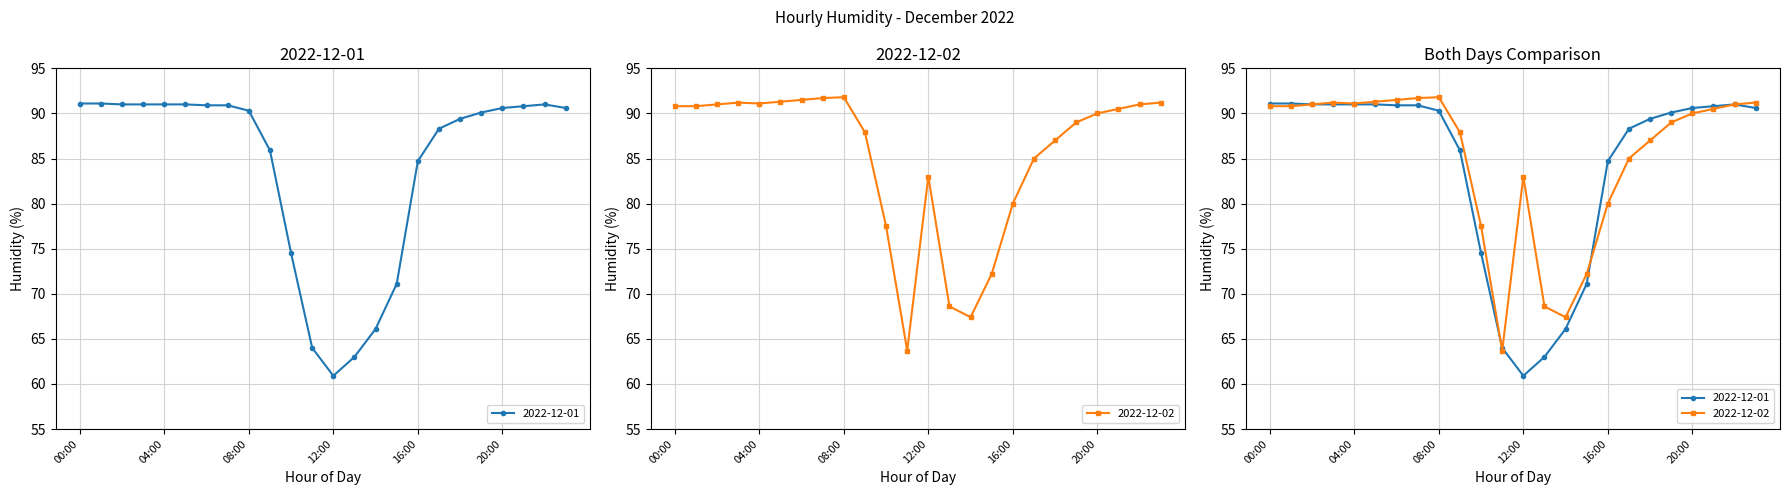

Does the chart display data point markers on the line(s)?

Yes